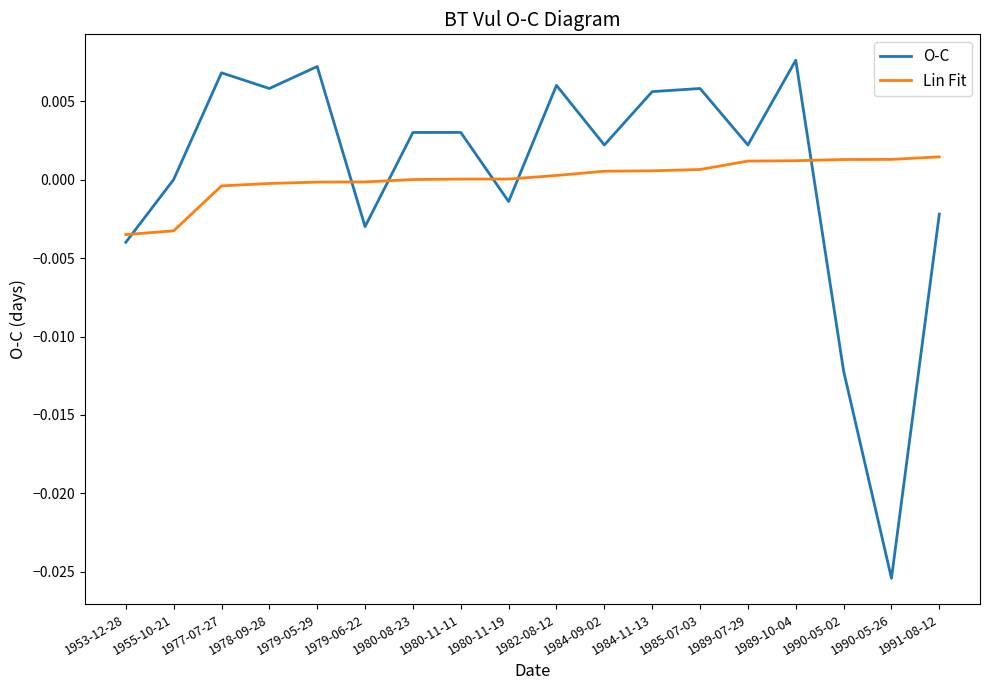

What position from the right is 1980-08-23?

12